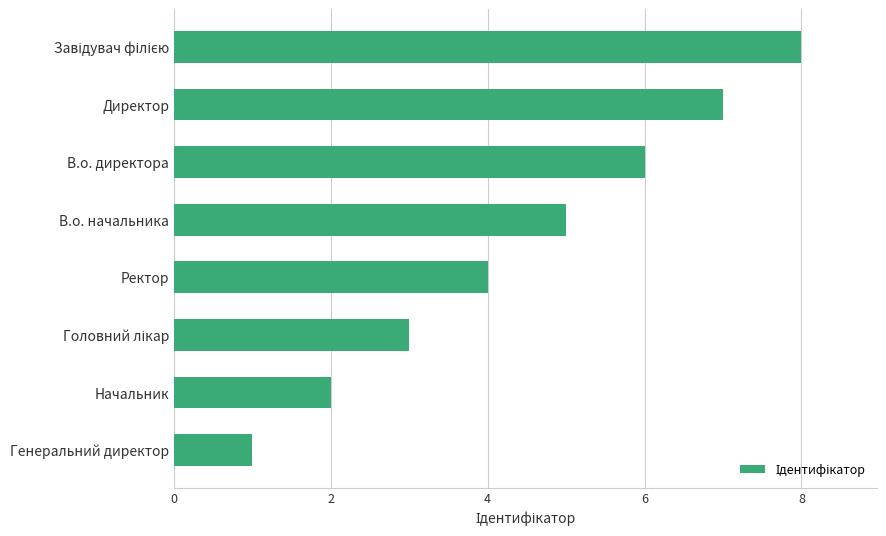

Which label corresponds to the smallest value in the chart?

Генеральний директор